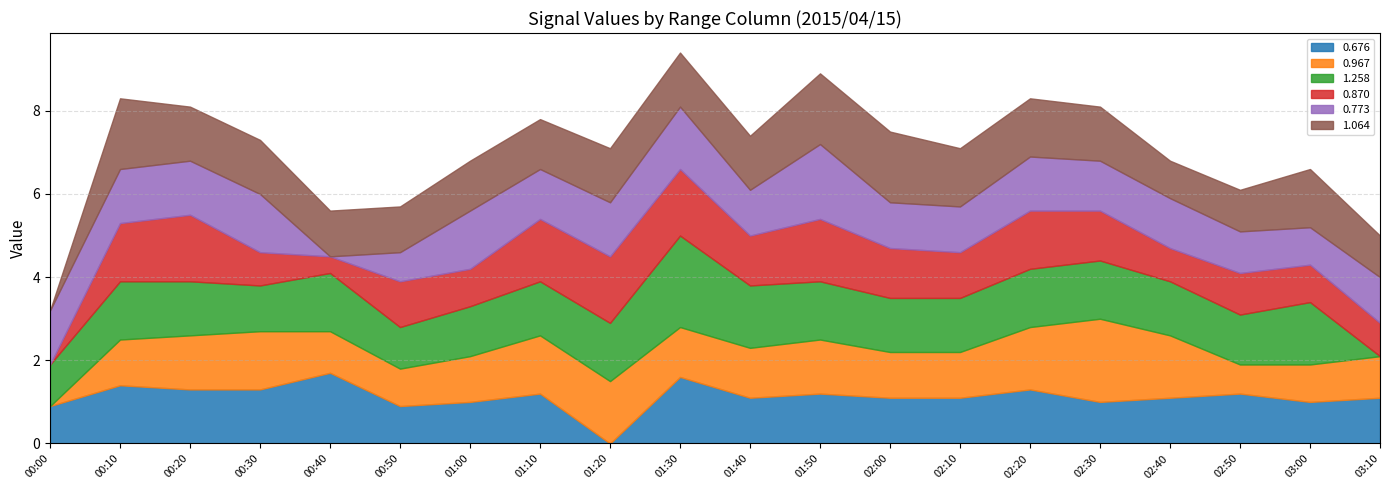

How many values in the 1.064 series are below 1?

1